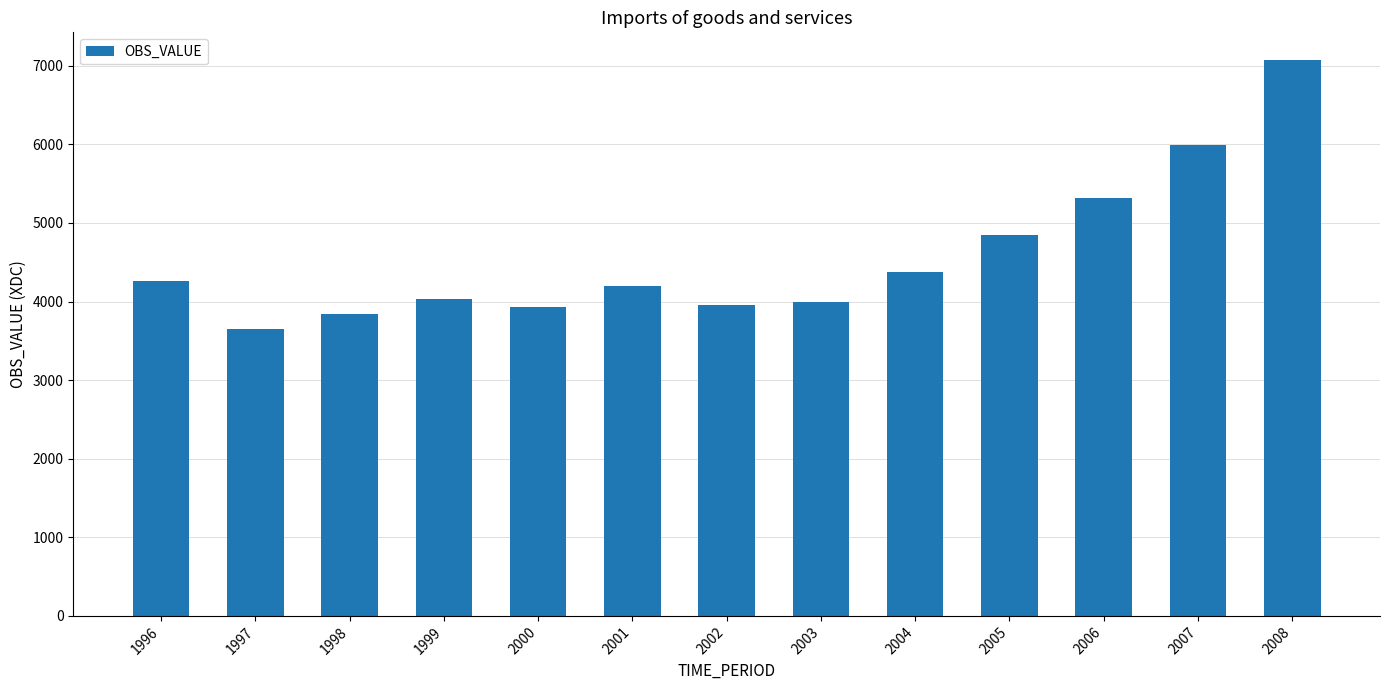

Approximately how many times larger is the value at 1999 compared to 2005?

0.8